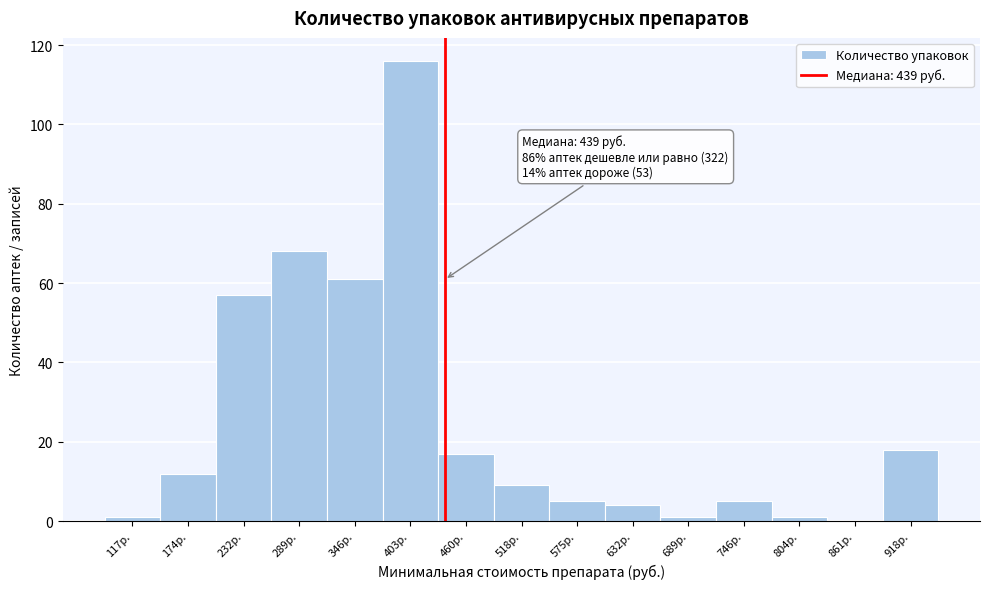

Which range on the x-axis has the tallest bar?

380 to 430